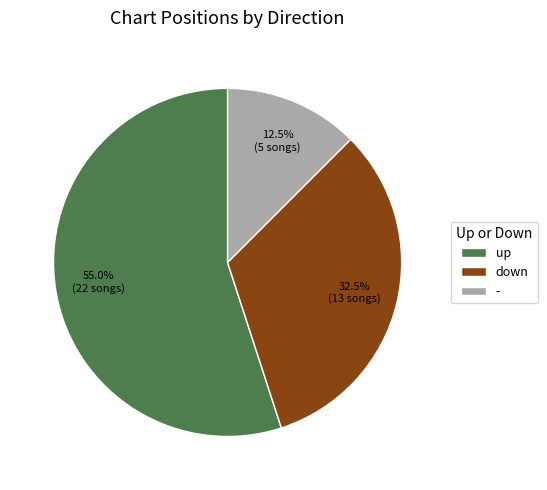

What percentage is NOT represented by -?

87.5%